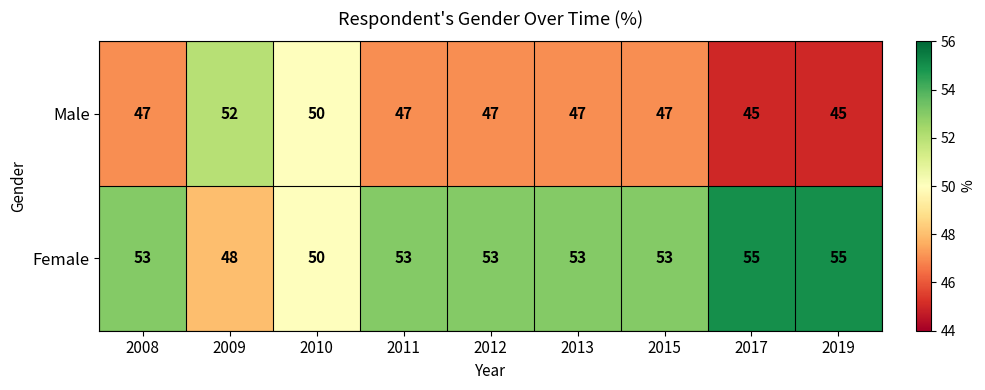

Which series has the largest total across all categories?

Female